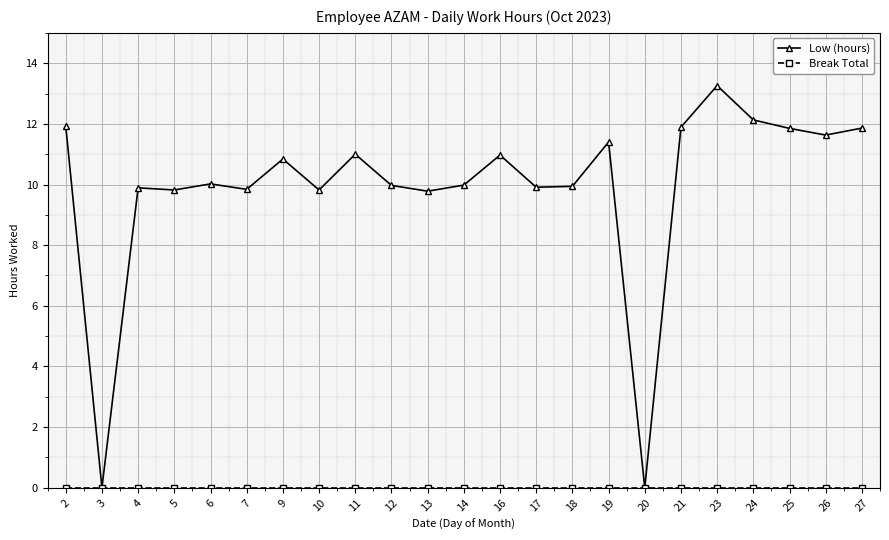

Which series has the largest total across all categories?

Low (hours)